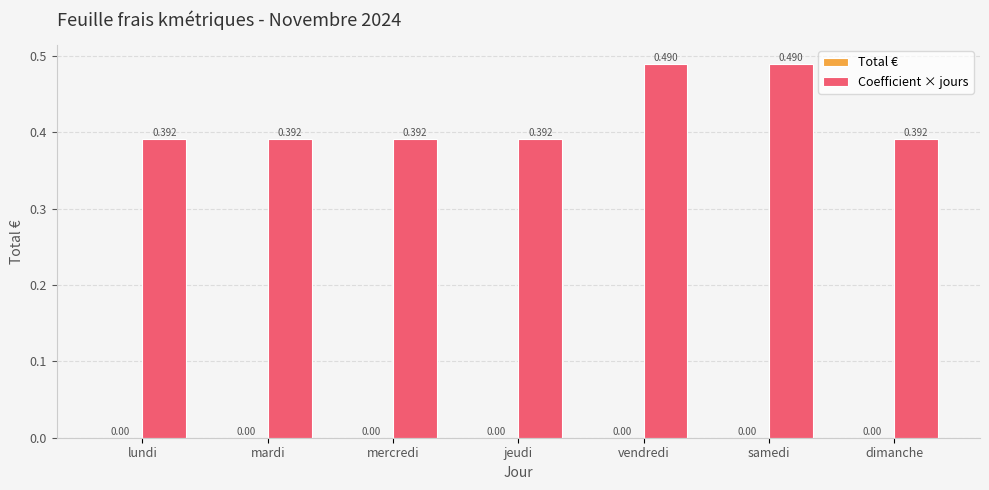

Between samedi and mardi, which is larger?

samedi